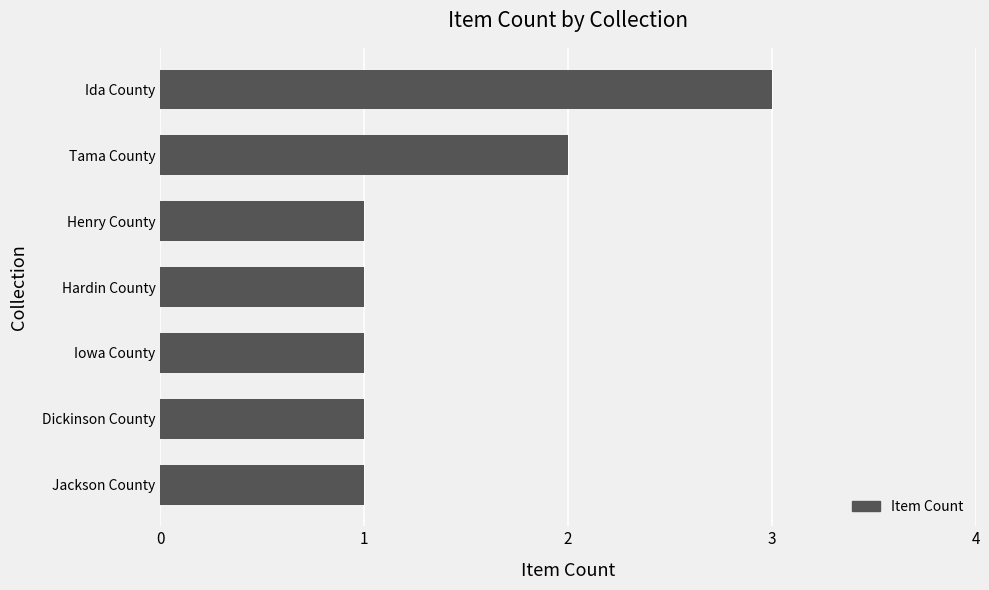

True or false: the data shows 1 at Hardin County.

True